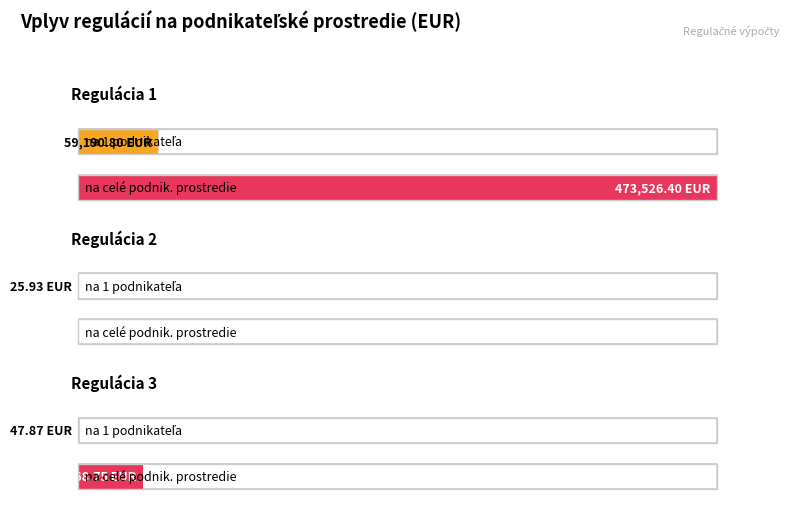

Where does the Priame finančné náklady (na 1 podnikateľa) series first go above 47?

Regulácia 1